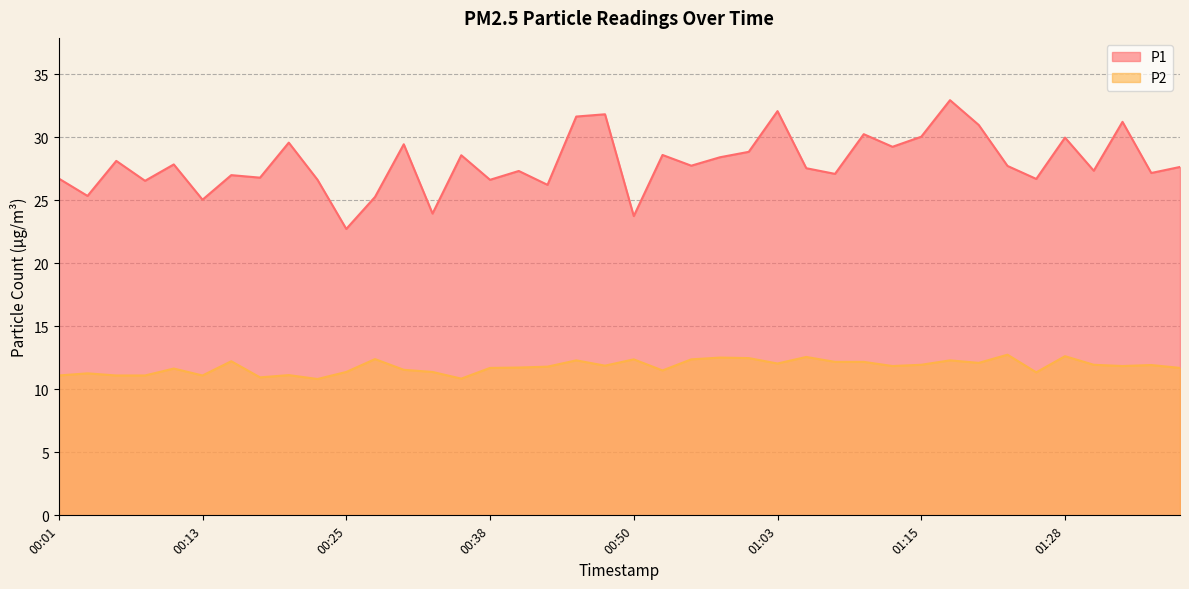

What is the difference between the maximum and minimum values in the P2 series?

1.9